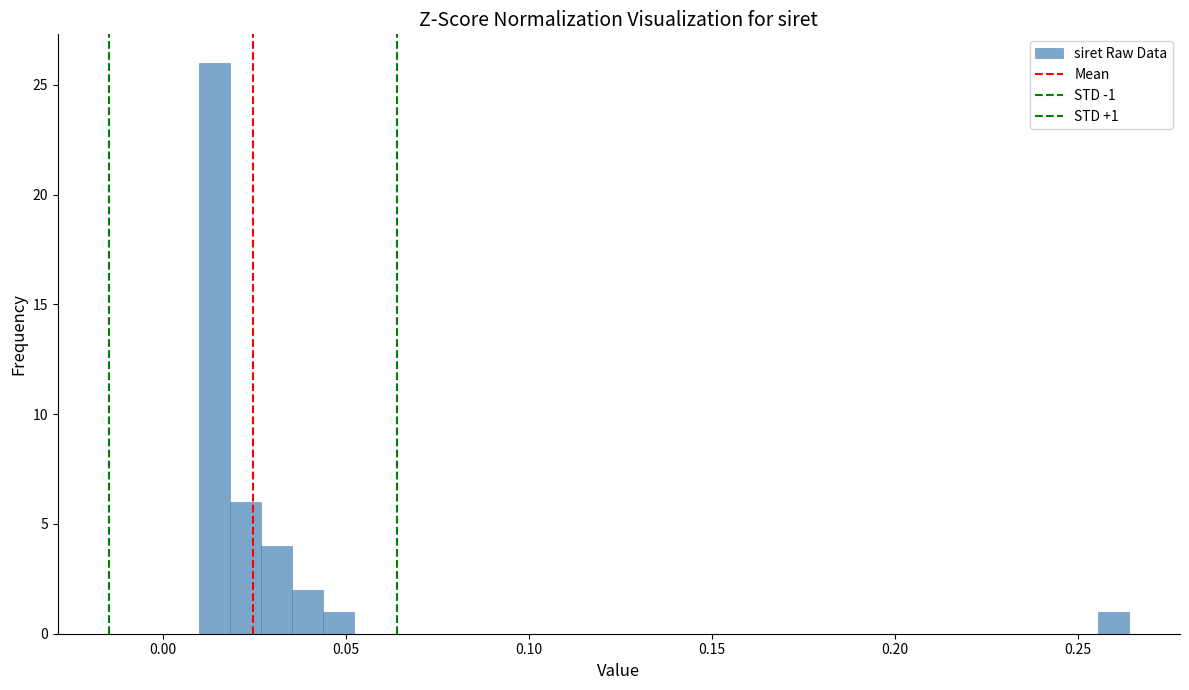

Read against the x-axis, roughly where is the centre of the tallest bar?

0.015